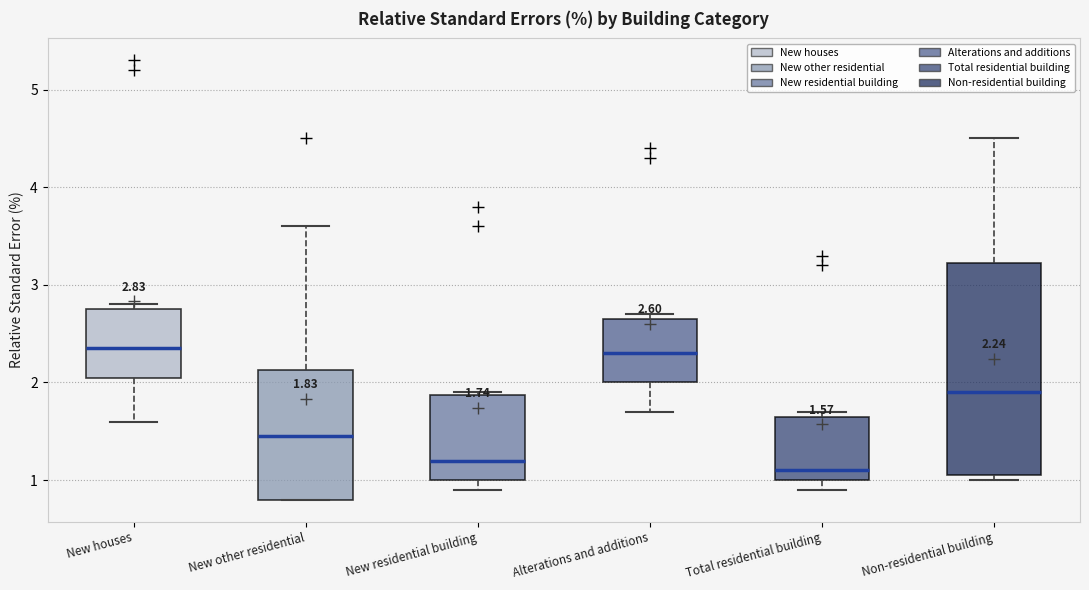

Which box has the lowest median line?

Total residential building